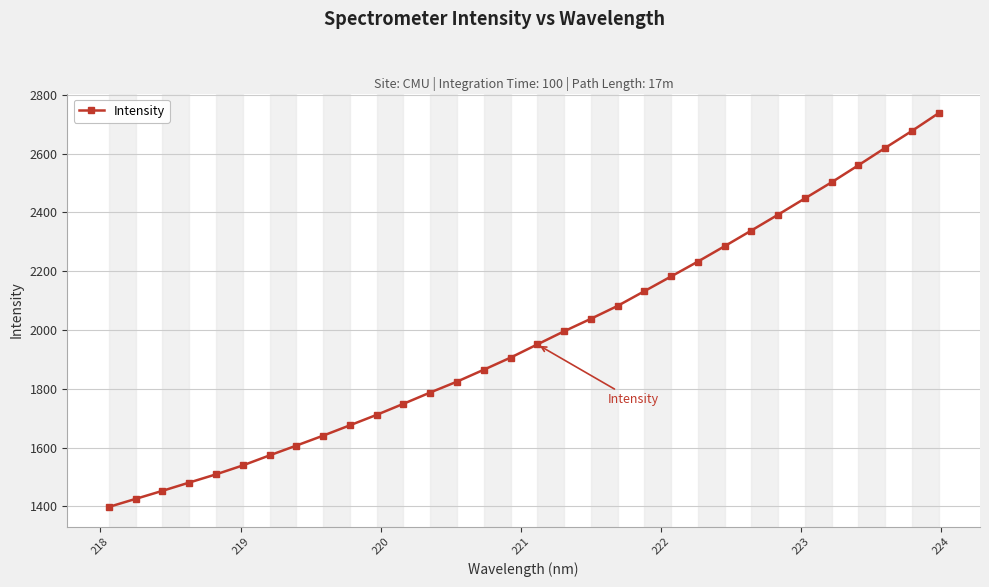

What is the value of the 22nd point from the left?

2182.4